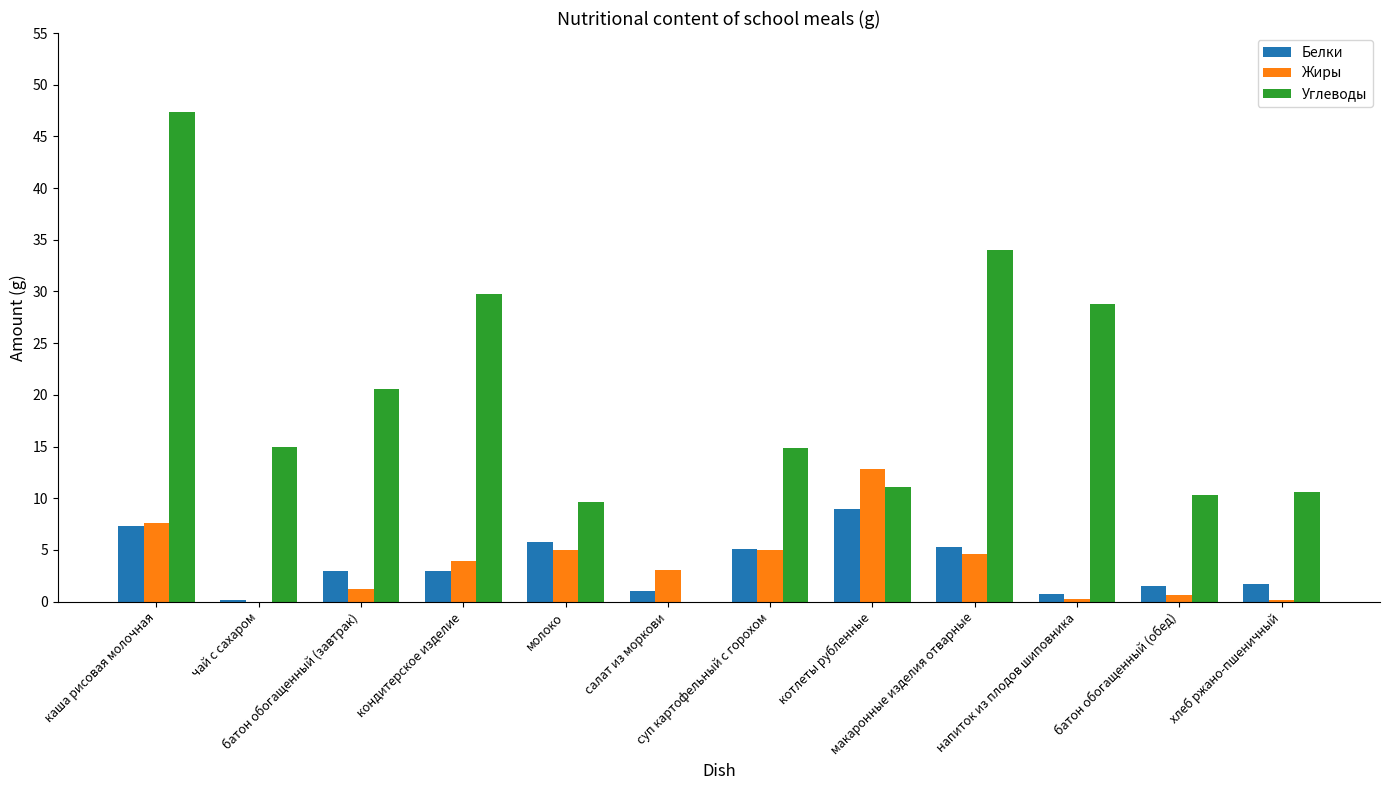

Where does the Белки series first go above 3?

каша рисовая молочная